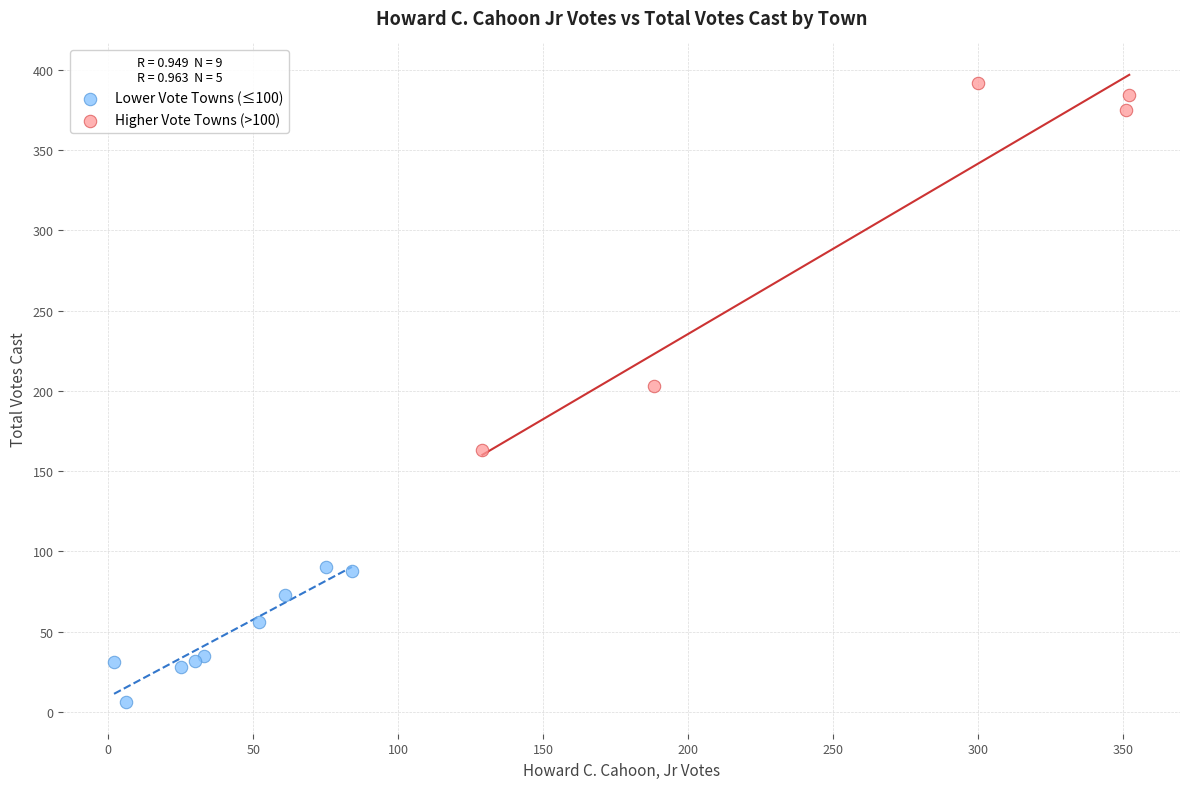

What are all the series names shown in the legend?

Lower Vote Towns (≤100), Higher Vote Towns (>100)